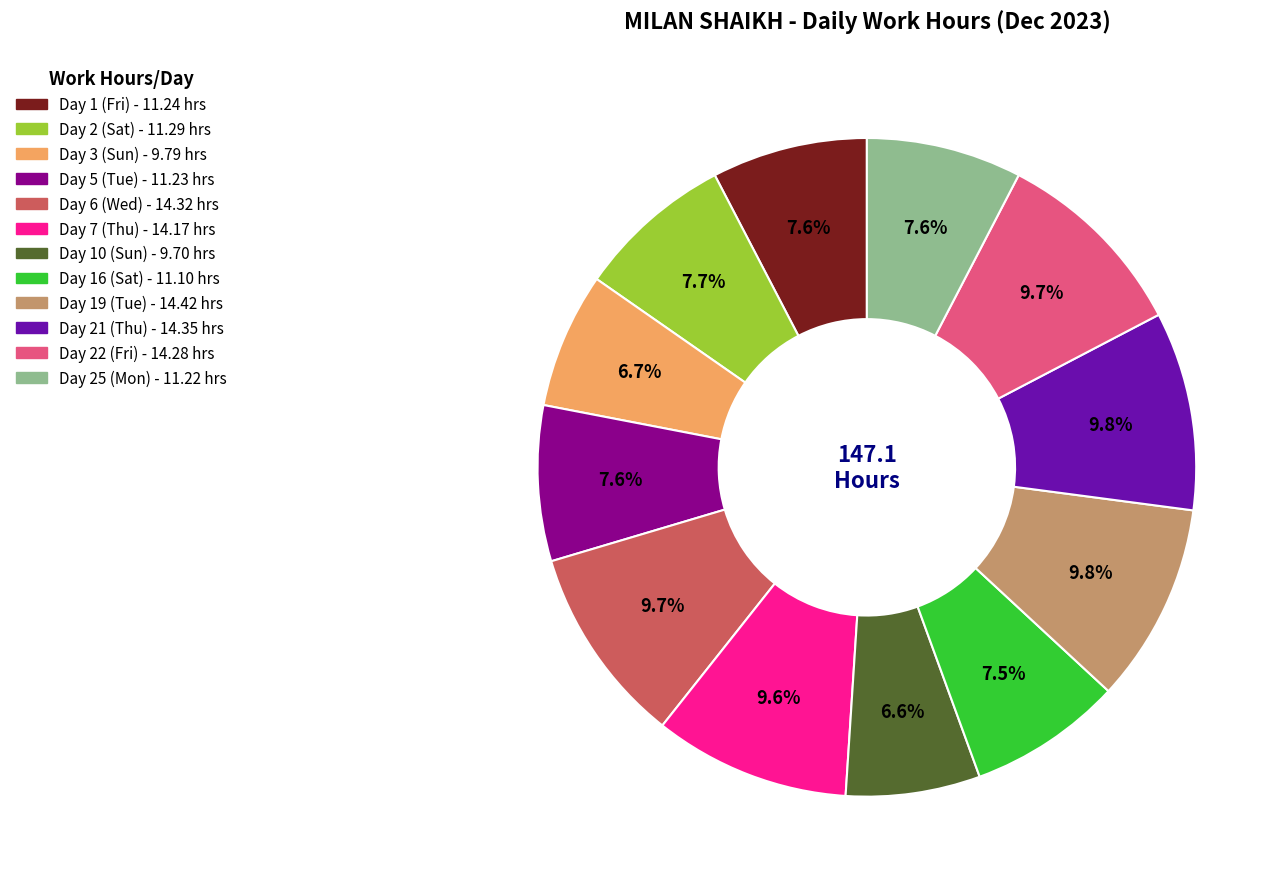

Does Day 5 (Tue) represent more than half of the total?

No